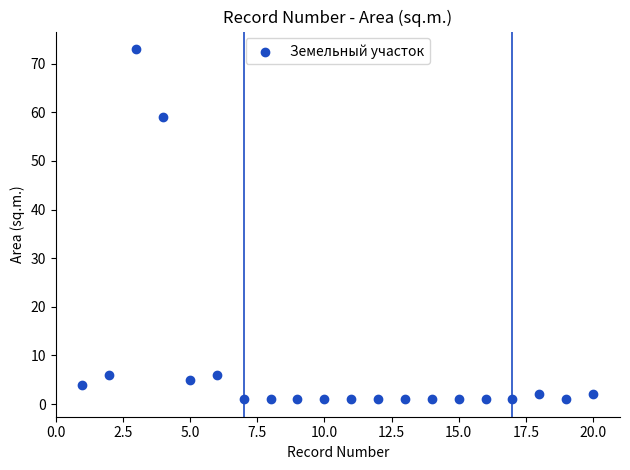

What is the range of Y values (max minus min)?

72